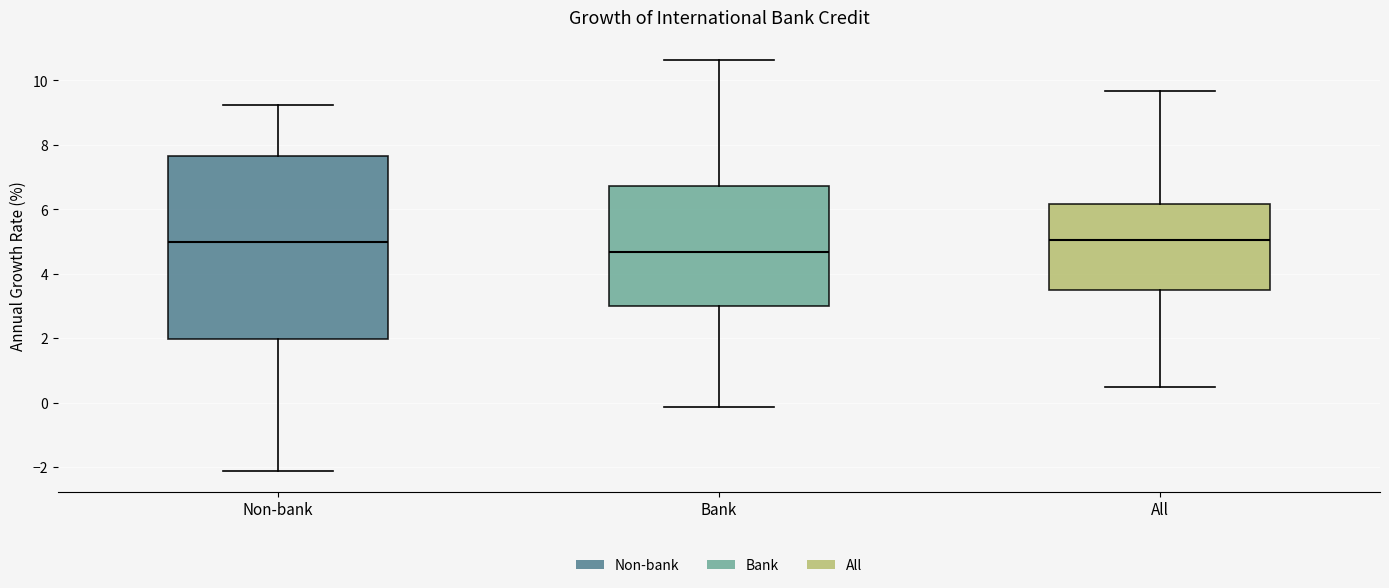

Where is the lower edge of the box for All on the y-axis? The values are not printed on the chart, so give them approximately, as read against the axis.

3.6